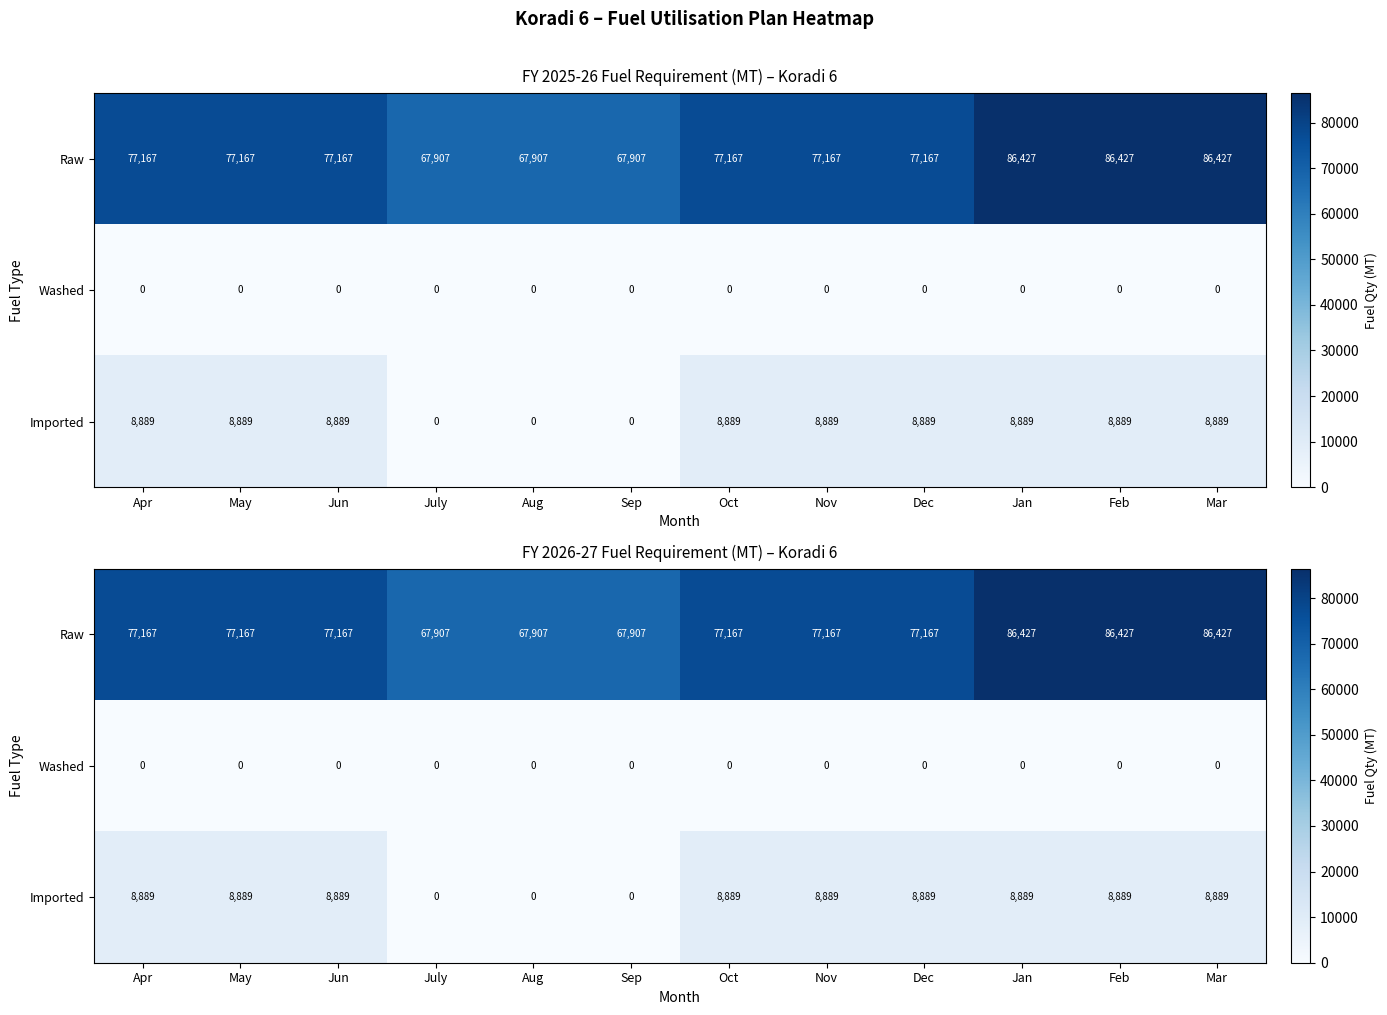

What is the sum of all Raw values?

926000.0